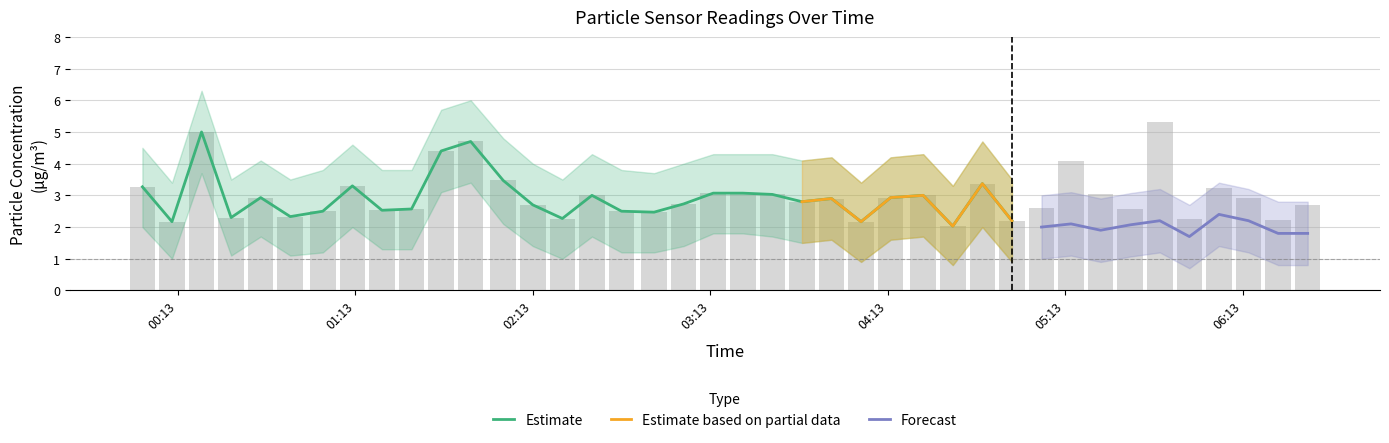

What is the maximum value for Estimate?

5.0